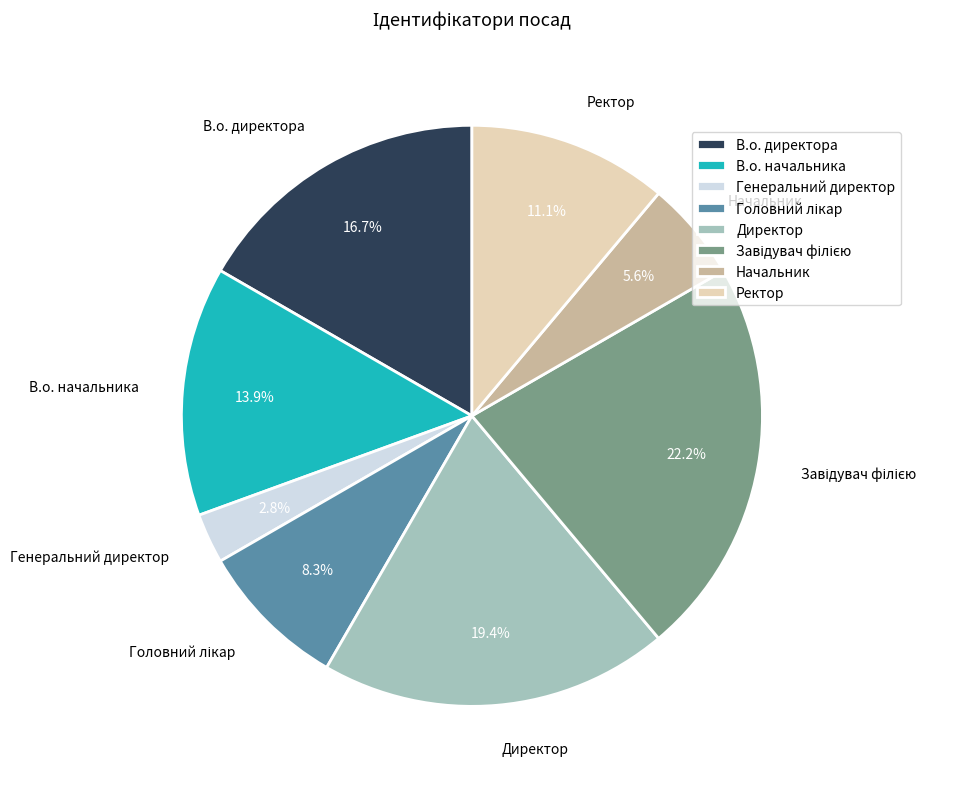

The Ректор slice represents 20% of the pie. True or false?

False